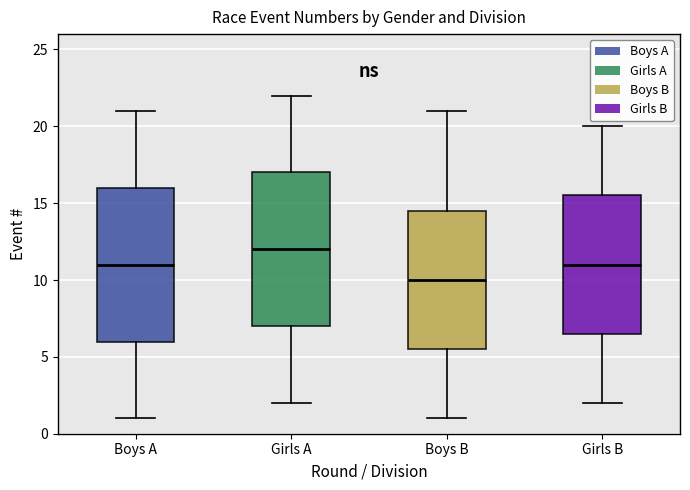

Which box's median line is the highest?

Girls A